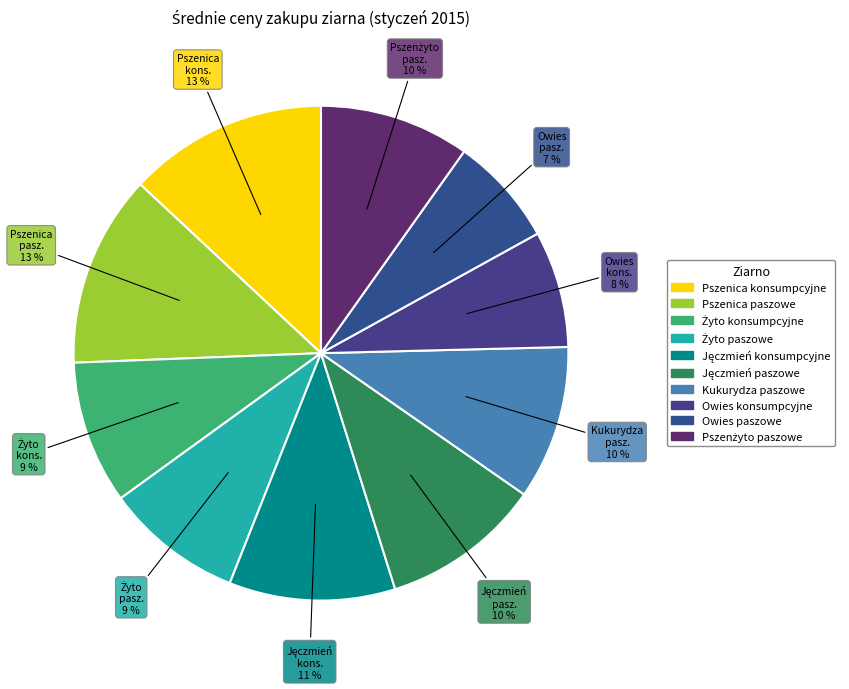

What percentage is the Żyto paszowe slice, to the nearest percent?

9%